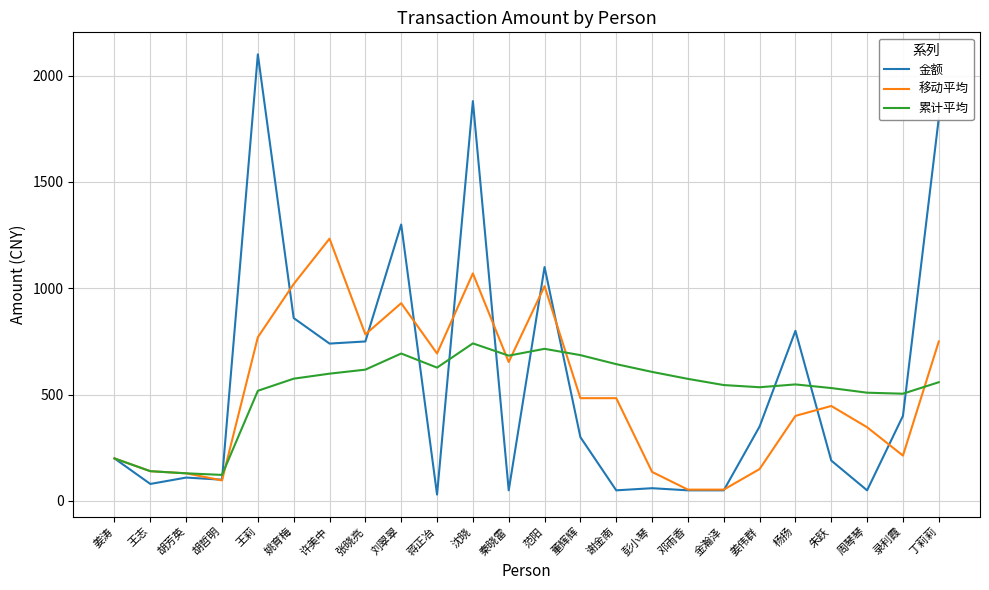

What value does the 累计平均 series have at 朱跃?

531.0